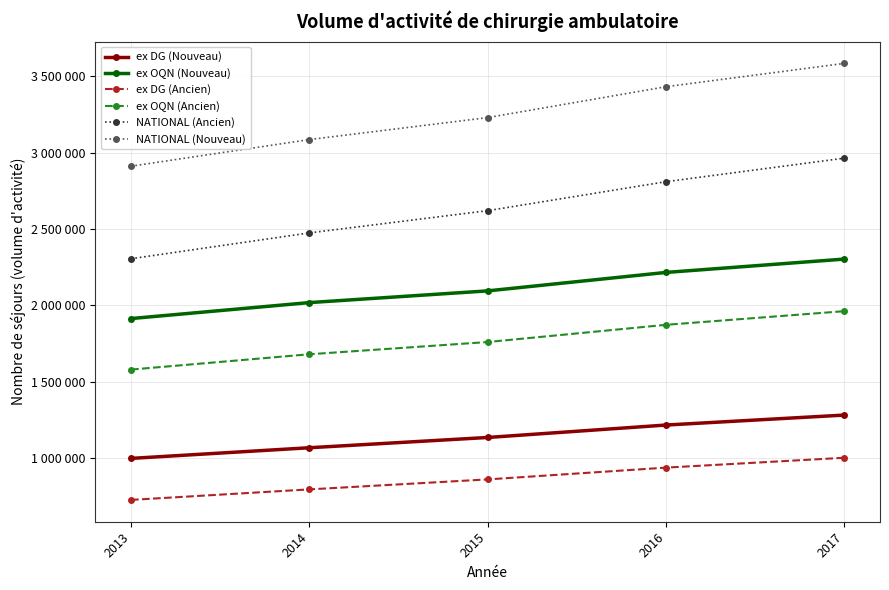

Is this an area chart (filled region under the line)?

No